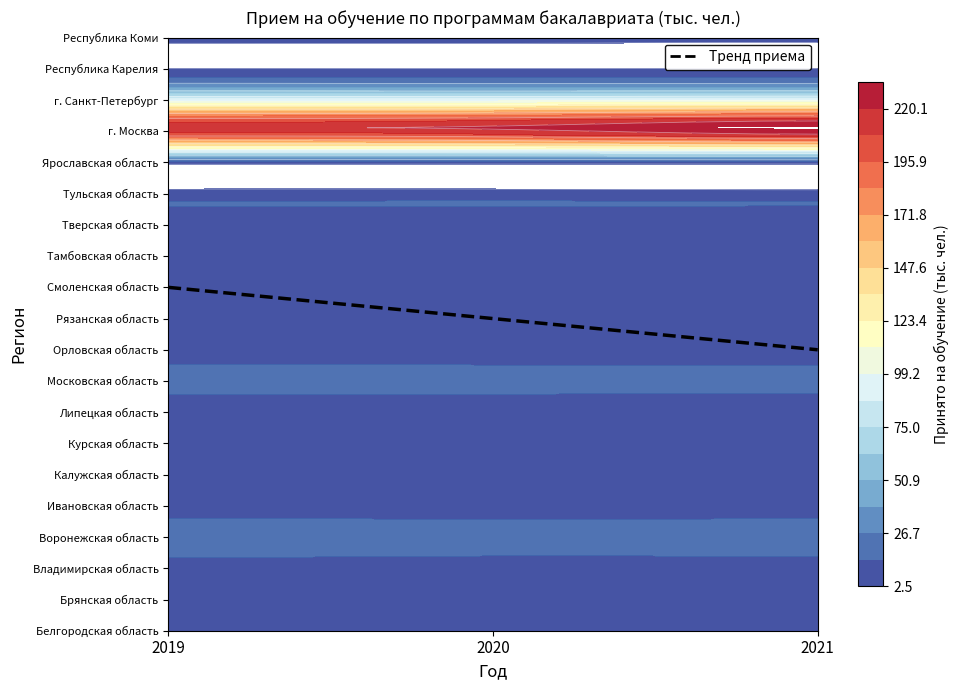

What value does the Ярославская область series have at 0?

8.5